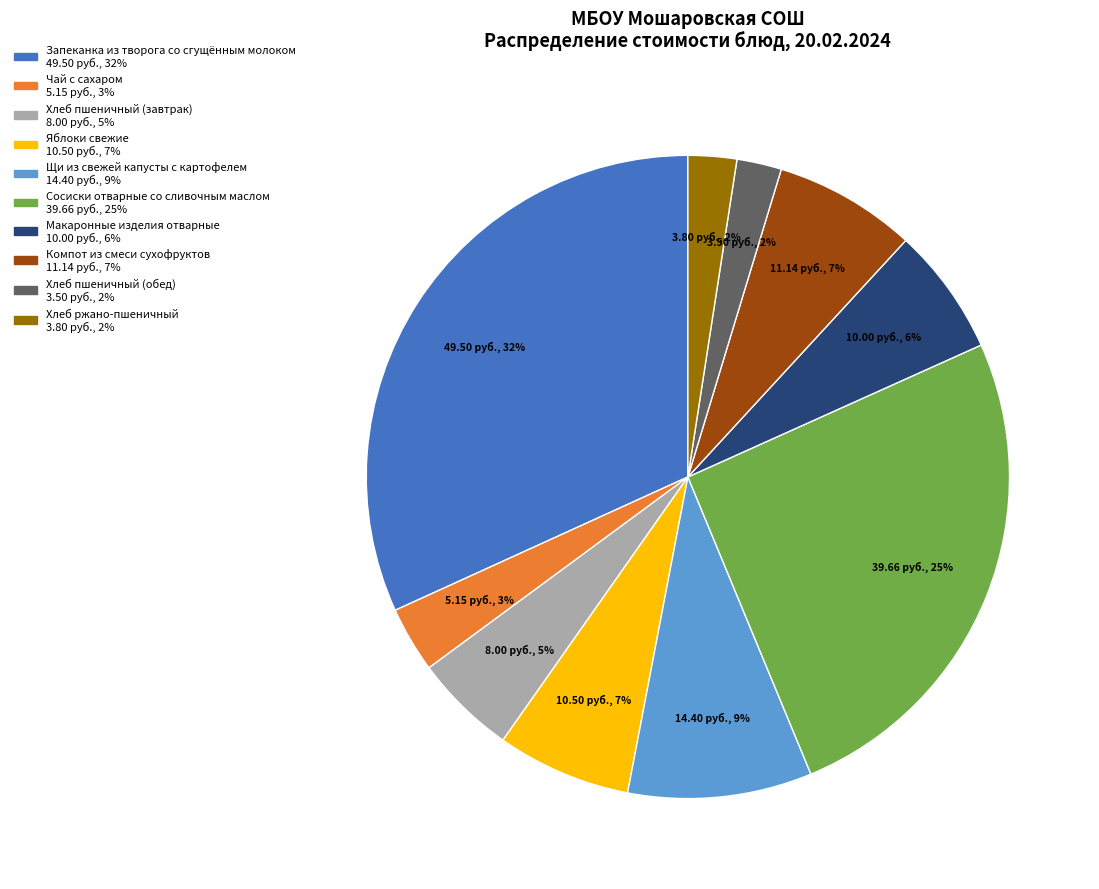

Which has a higher value, Хлеб ржано-пшеничный or Запеканка из творога со сгущённым молоком?

Запеканка из творога со сгущённым молоком